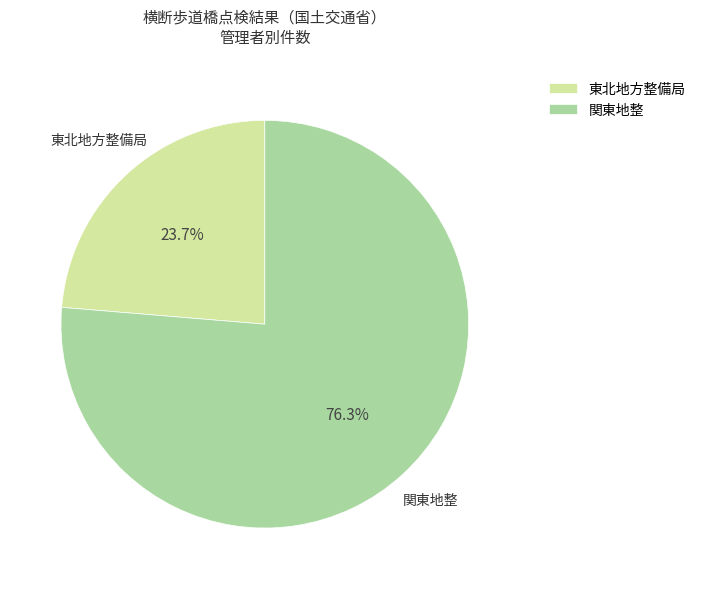

How much of the chart is everything except 関東地整?

23.7%